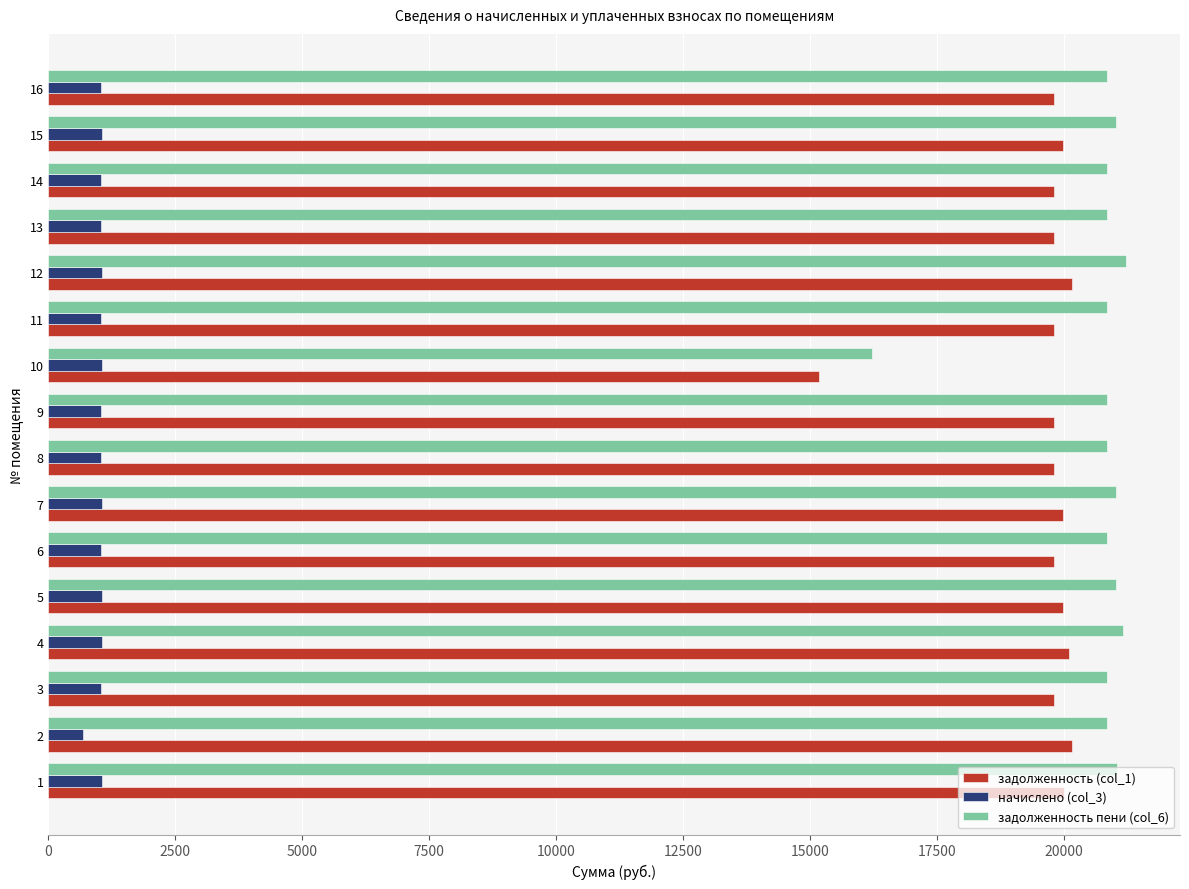

The value of задолженность (col_1) at 12 is 27704.0. True or false?

False